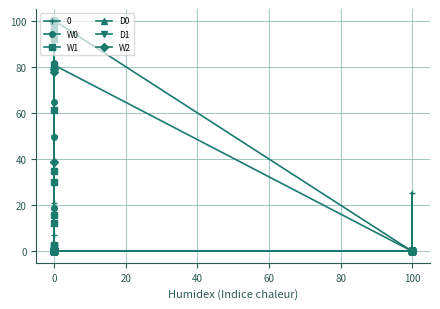

Is the value of W2 at 0 greater than the value of W0 at 0?

No